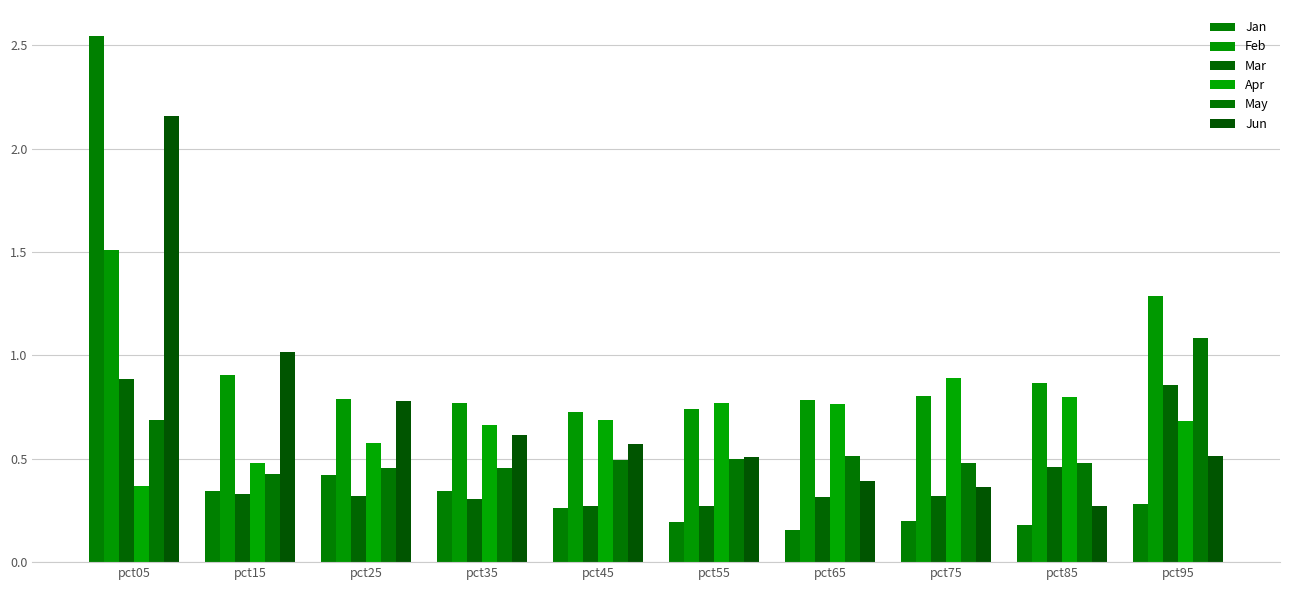

Rank the series at pct25 from highest to lowest value.

Feb, Jun, Apr, May, Jan, Mar